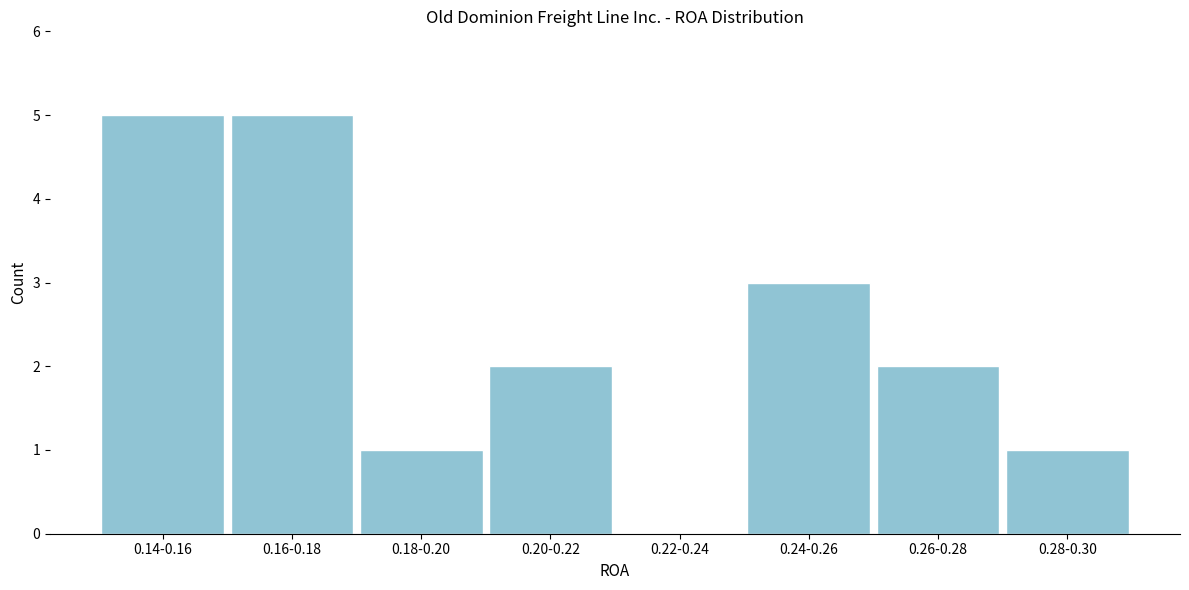

Reading left to right, extract all data points from this chart.

0.14-0.16=5	0.16-0.18=5	0.18-0.20=1	0.20-0.22=2	0.22-0.24=0	0.24-0.26=3	0.26-0.28=2	0.28-0.30=1